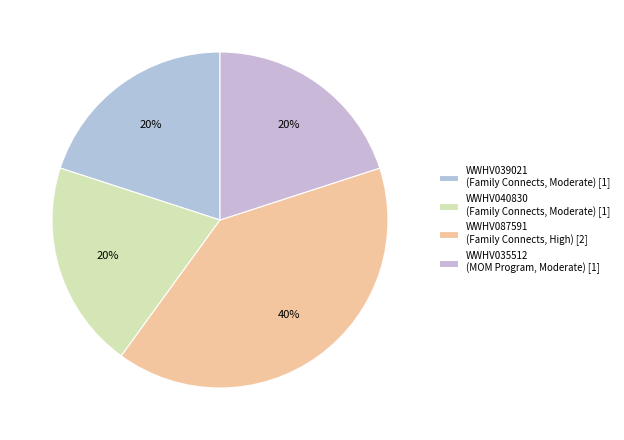

True or false: WWHV040830 accounts for 15% of the total.

False